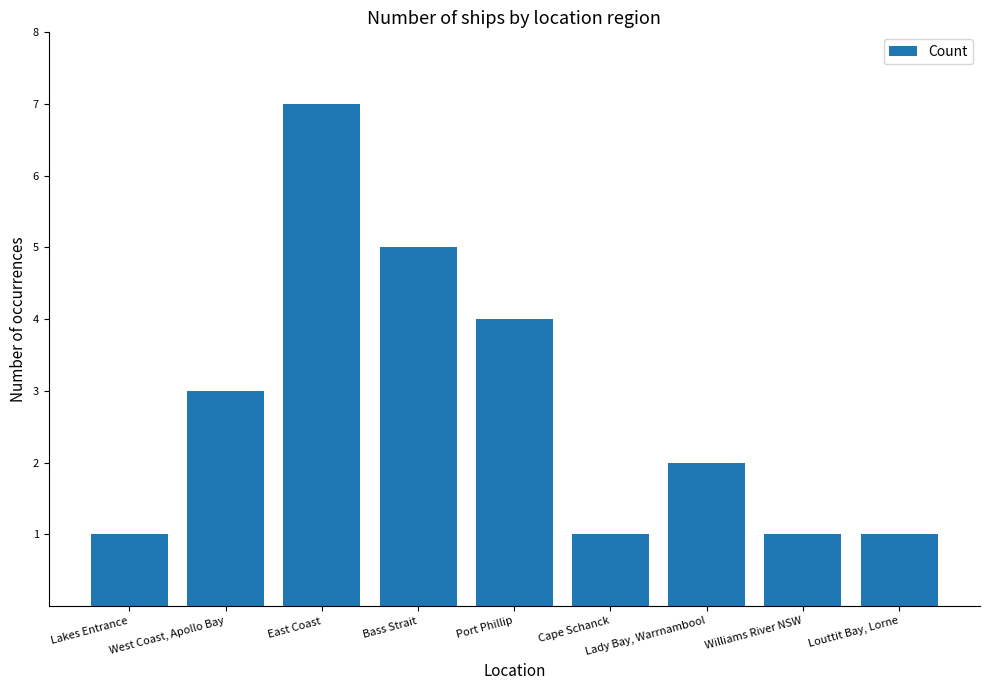

What position from the right is Cape Schanck?

4